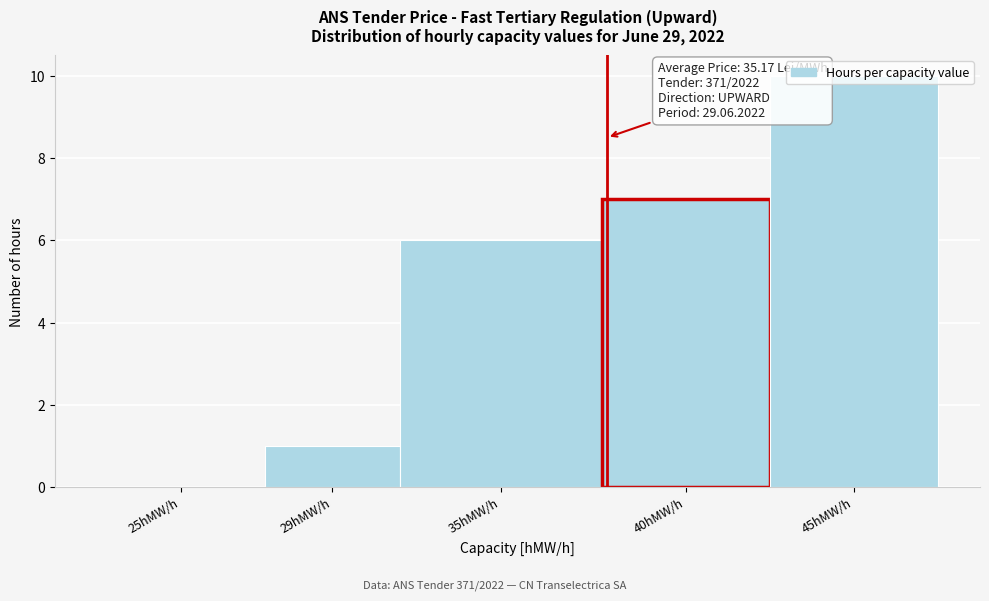

What is the sum of all values?

24